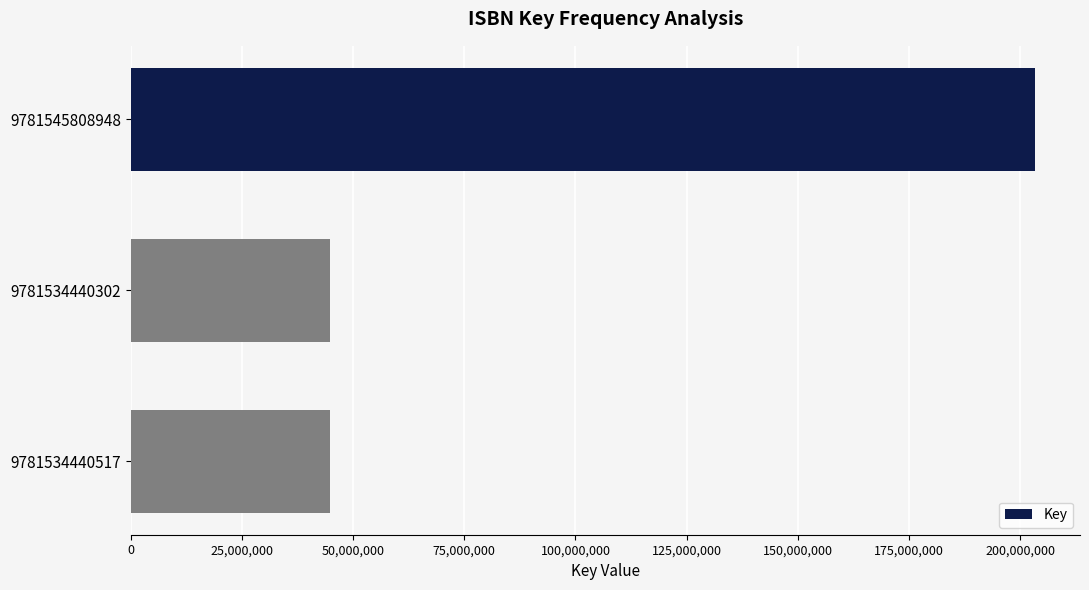

Does the chart contain stacked bars?

No